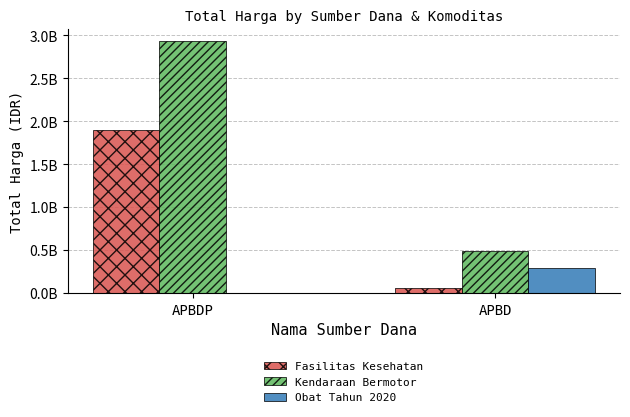

True or false: Kendaraan Bermotor has a value of 855163525 at APBD.

False